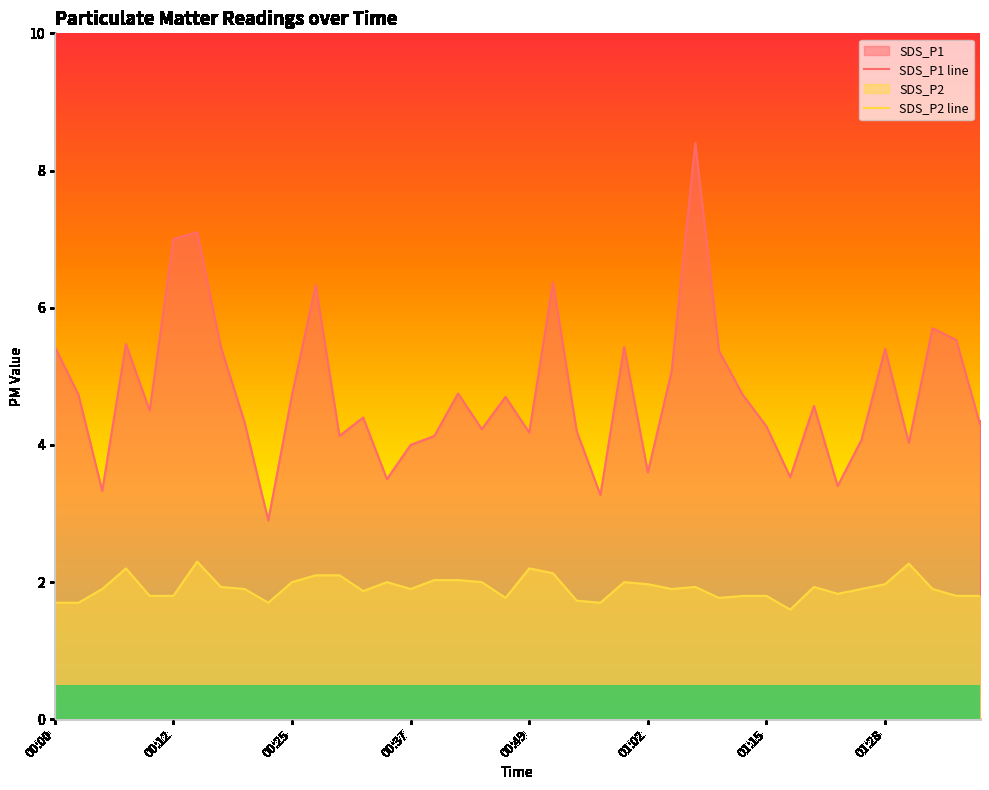

True or false: SDS_P1 line and SDS_P2 line intersect in this chart.

False